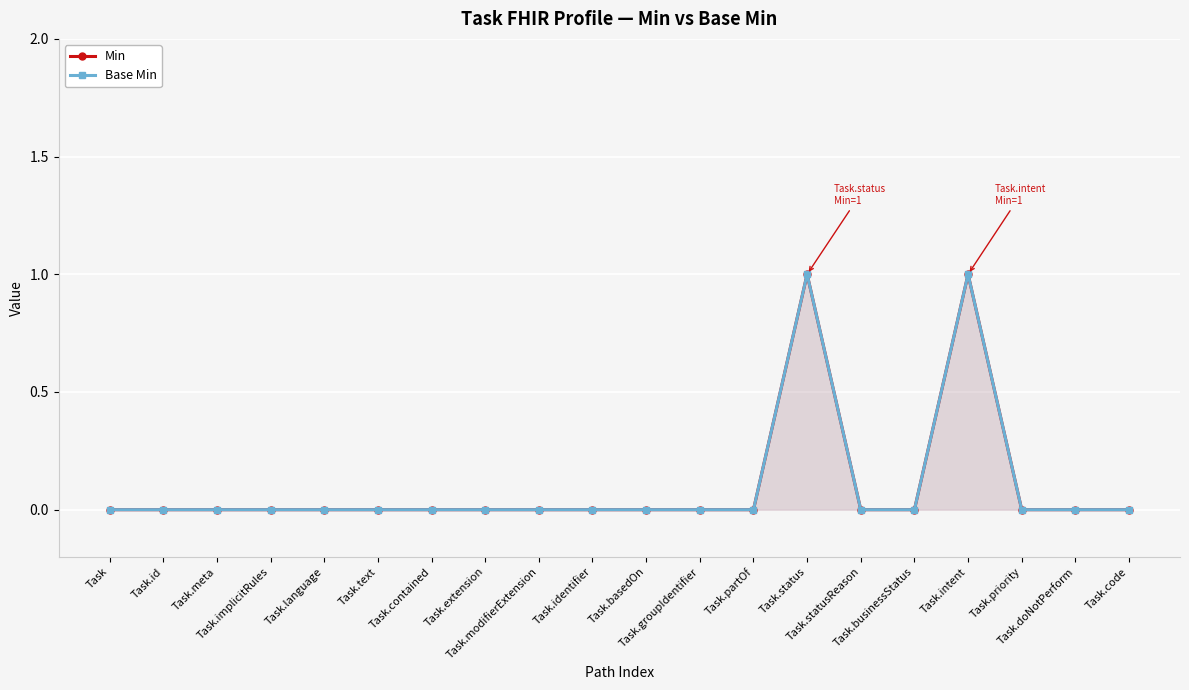

The Base Min series shows 0 at Task.code. True or false?

True